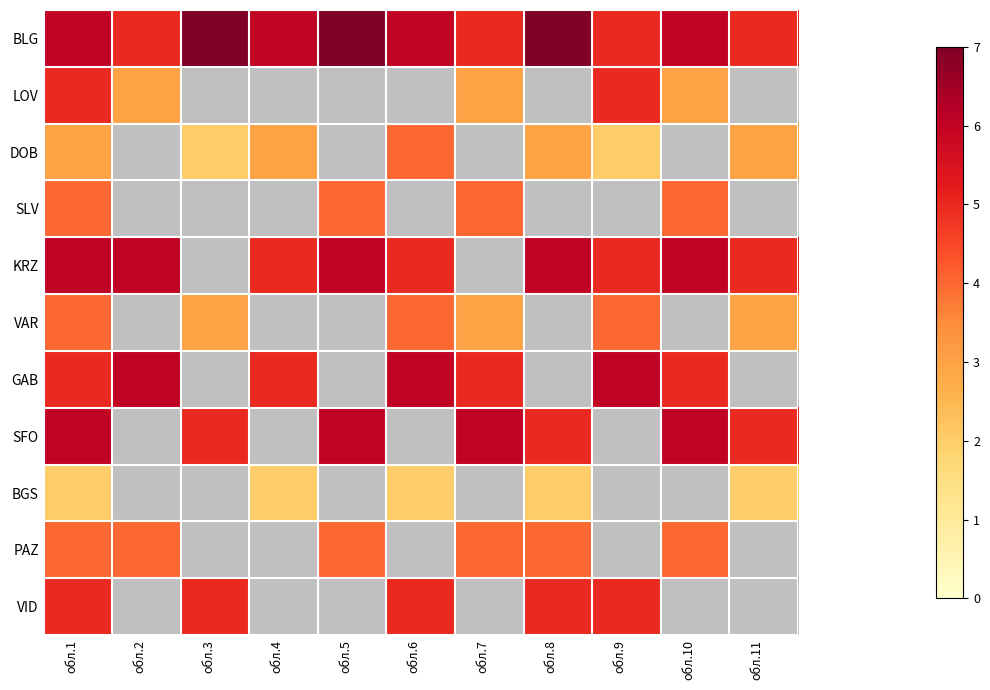

The BGS series shows 3.4 at обл.6. True or false?

False